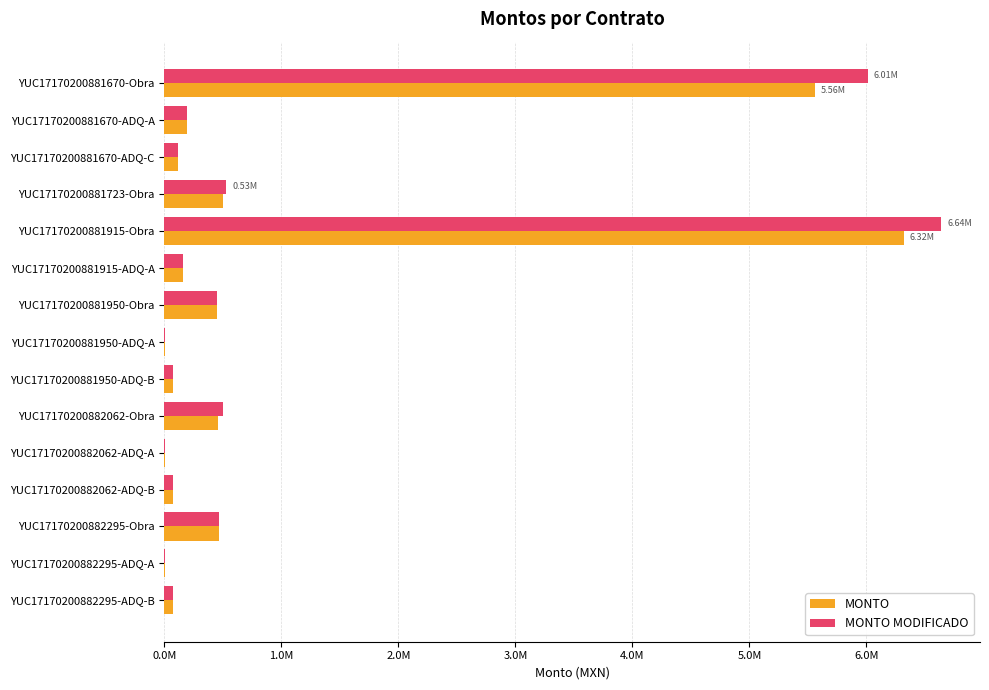

What are all the series names shown in the legend?

MONTO, MONTO MODIFICADO